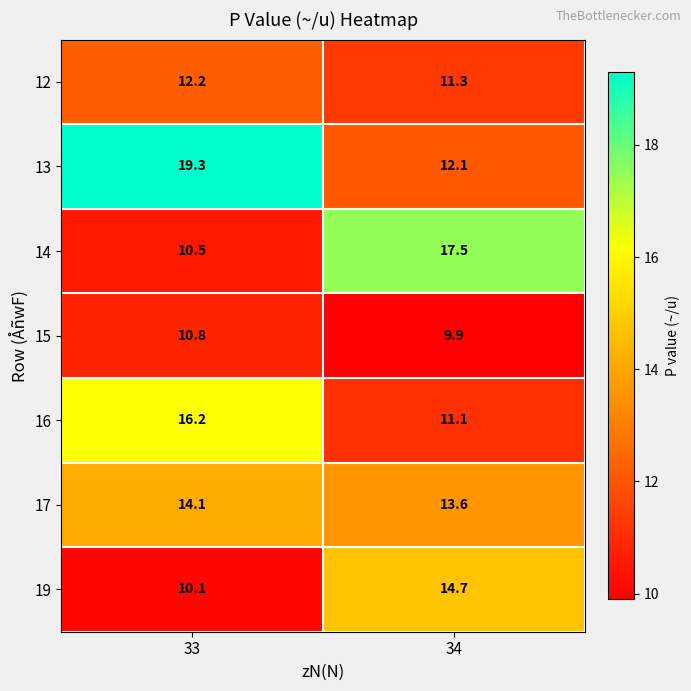

How many data points does each series have?

2